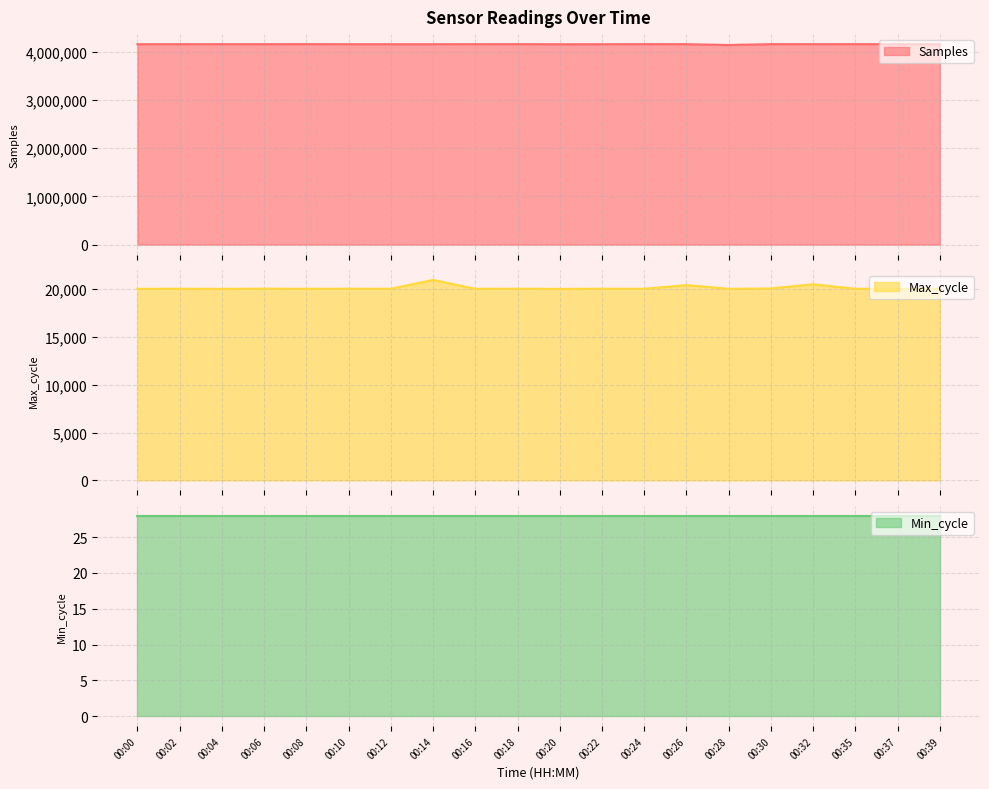

Where does the Samples series first go above 4153556?

00:08